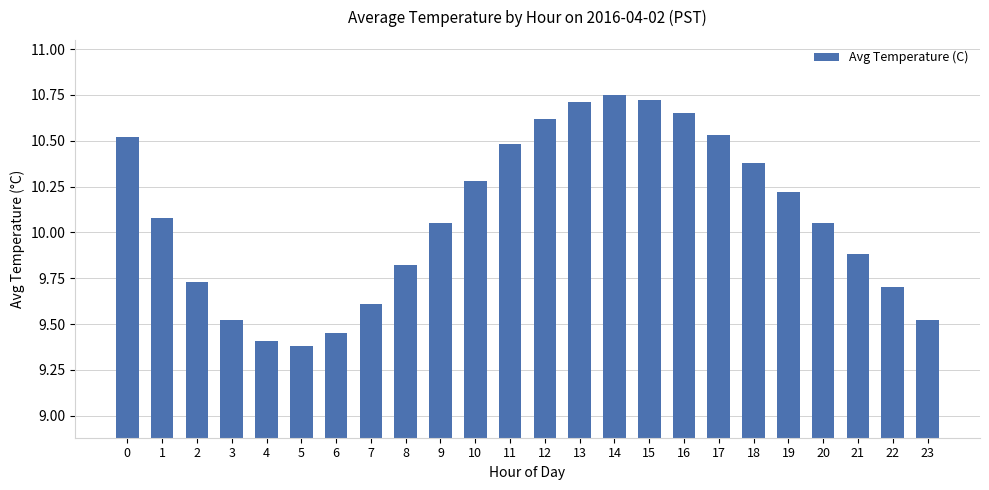

What is the change in value from 20 to 21?

-0.2